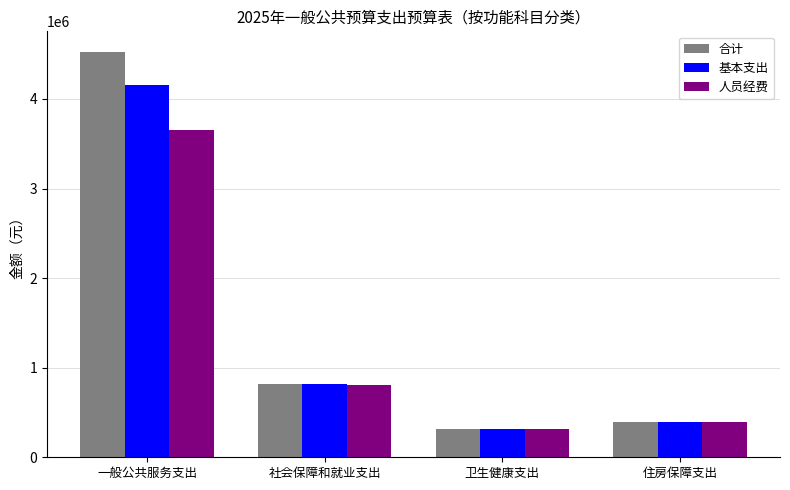

The value of 合计 at 卫生健康支出 is 169932.6. True or false?

False